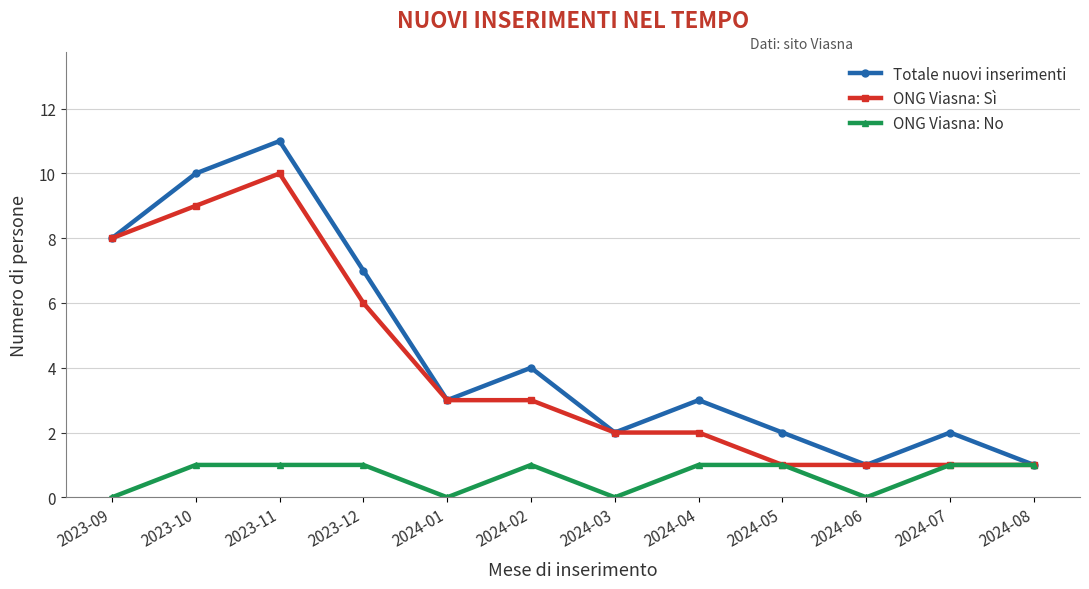

Reading left to right, extract all data points from this chart.

Totale nuovi inserimenti: 2023-09=8	2023-10=10	2023-11=11	2023-12=7	2024-01=3	2024-02=4	2024-03=2	2024-04=3	2024-05=2	2024-06=1	2024-07=2	2024-08=1
ONG Viasna: Sì: 2023-09=8	2023-10=9	2023-11=10	2023-12=6	2024-01=3	2024-02=3	2024-03=2	2024-04=2	2024-05=1	2024-06=1	2024-07=1	2024-08=1
ONG Viasna: No: 2023-09=0	2023-10=1	2023-11=1	2023-12=1	2024-01=0	2024-02=1	2024-03=0	2024-04=1	2024-05=1	2024-06=0	2024-07=1	2024-08=1